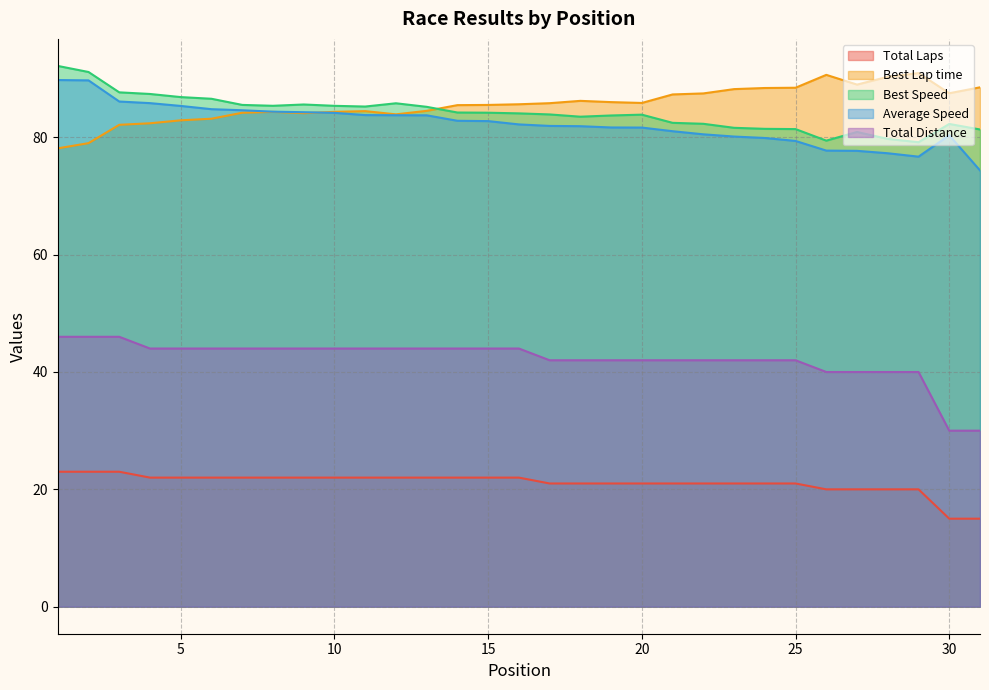

Rank the series by their maximum value, from lowest to highest.

Total Laps, Total Distance, Average Speed, Best Lap time, Best Speed